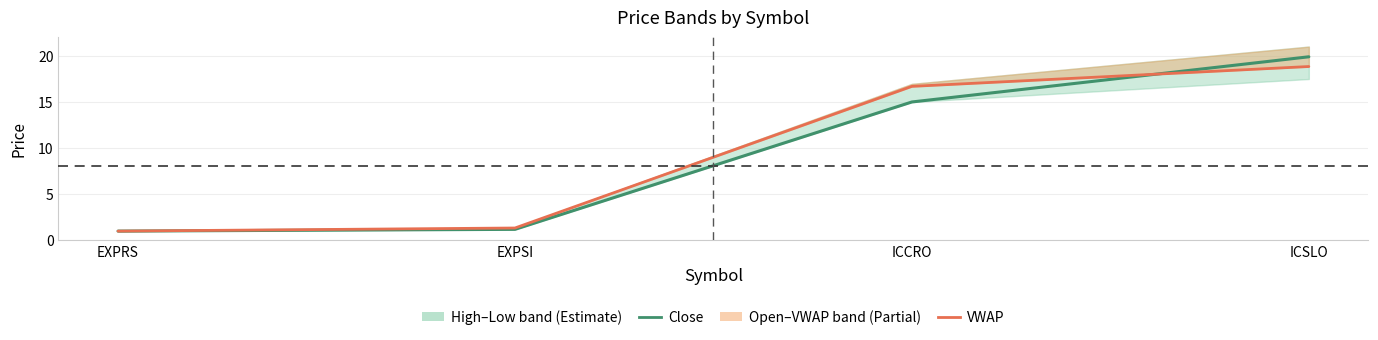

Between EXPRS and ICCRO, which series saw the biggest shift?

VWAP